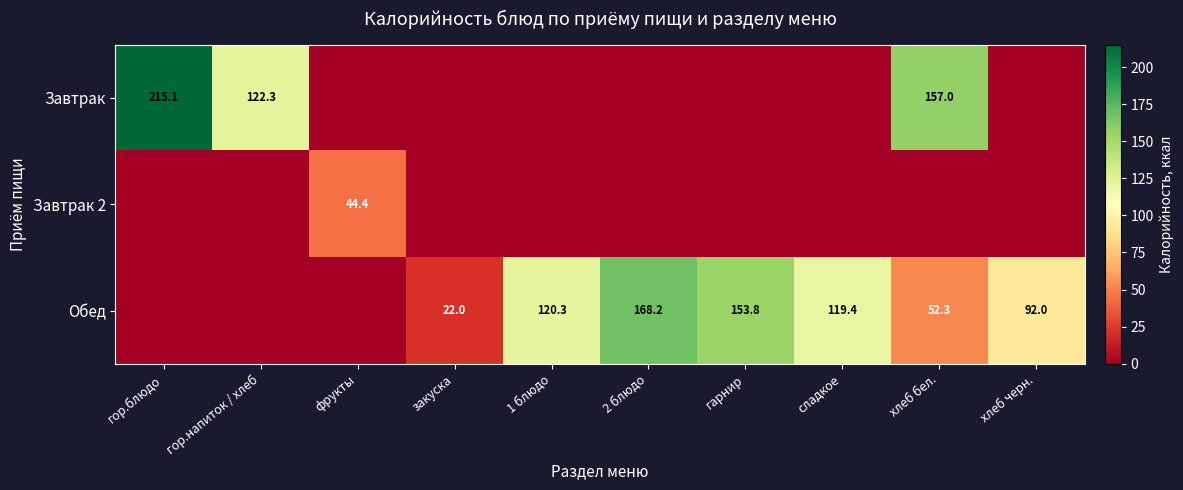

What is the sum of the Обед values at гарнир and 2 блюдо?

322.0